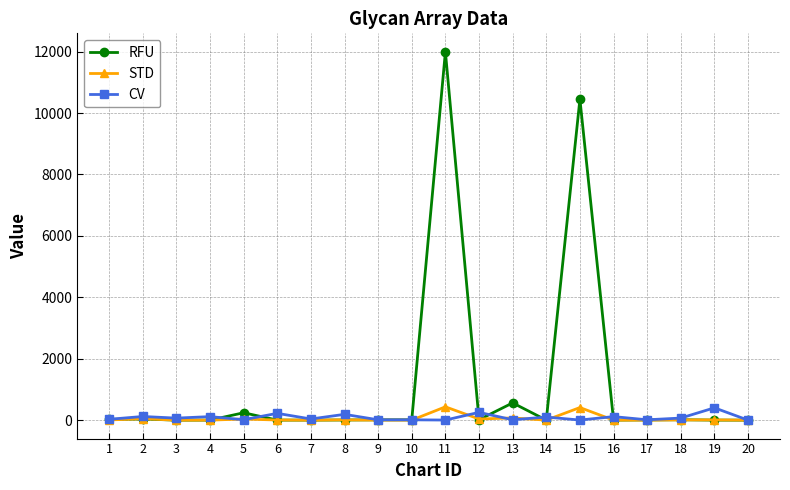

What is the approximate value of STD at 17?

1.0